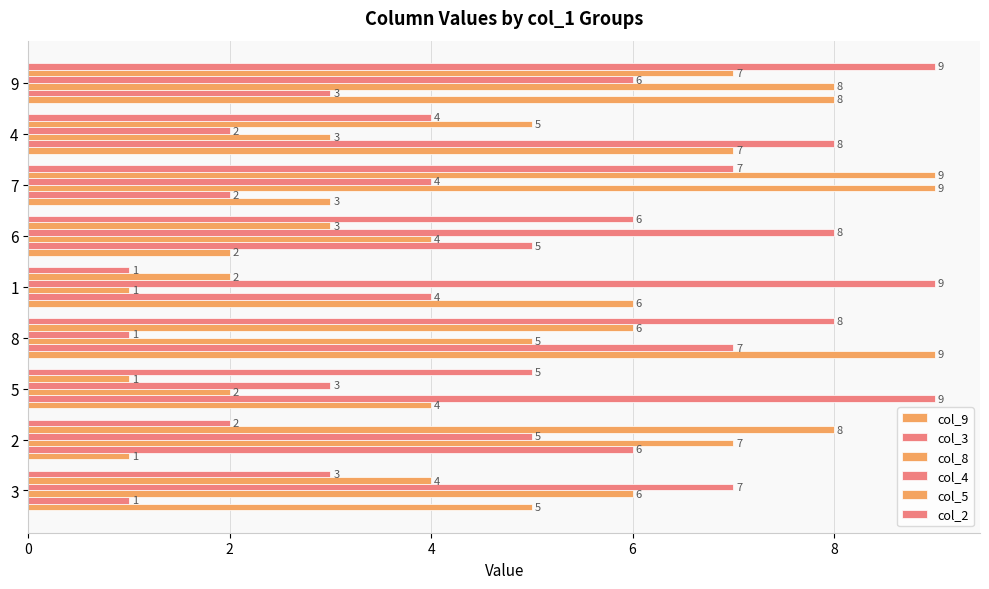

Reading left to right, list all the values displayed in this chart.

col_9: 5	1	4	9	6	2	3	7	8
col_3: 1	6	9	7	4	5	2	8	3
col_8: 6	7	2	5	1	4	9	3	8
col_4: 7	5	3	1	9	8	4	2	6
col_5: 4	8	1	6	2	3	9	5	7
col_2: 3	2	5	8	1	6	7	4	9